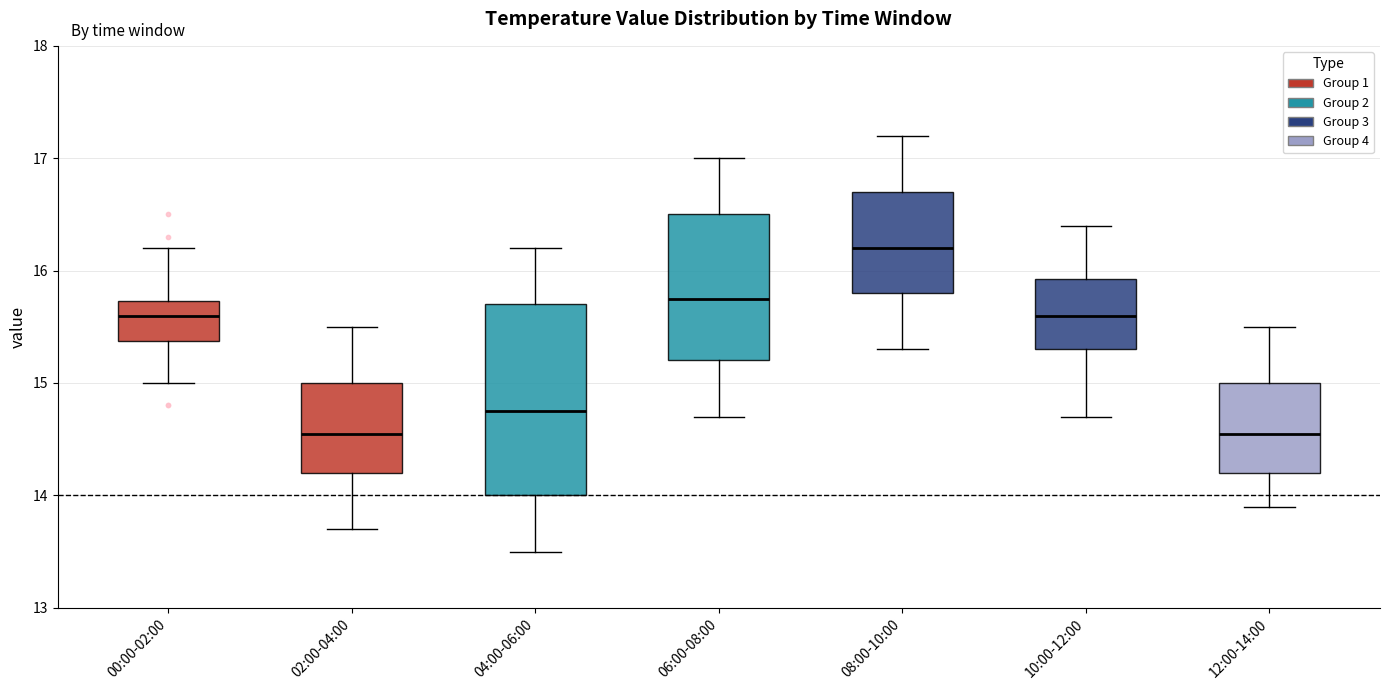

Which box's median line is the highest?

08:00-10:00